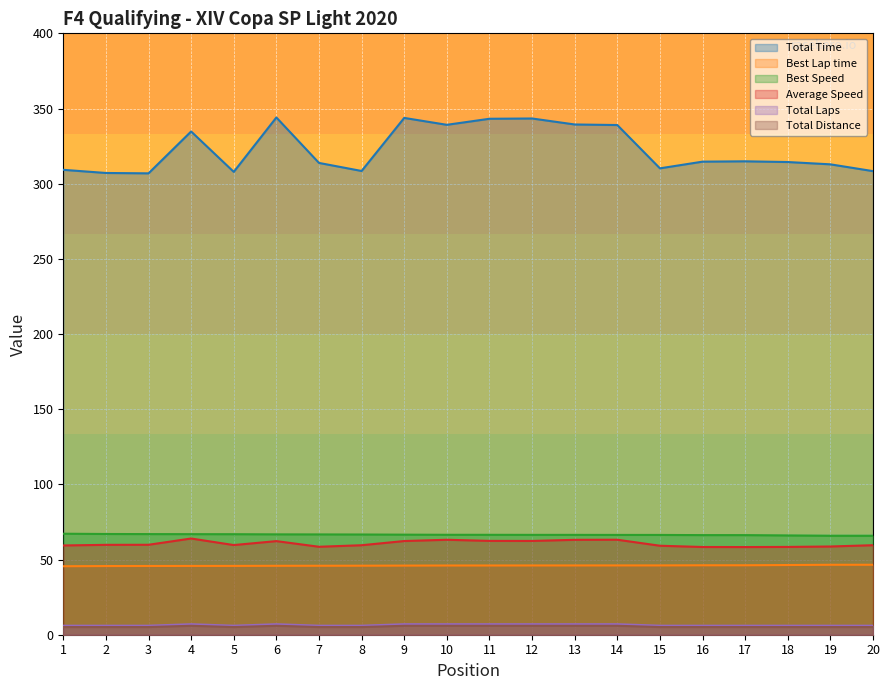

What is the value of the Total Time point at the 17th from the left?

314.9